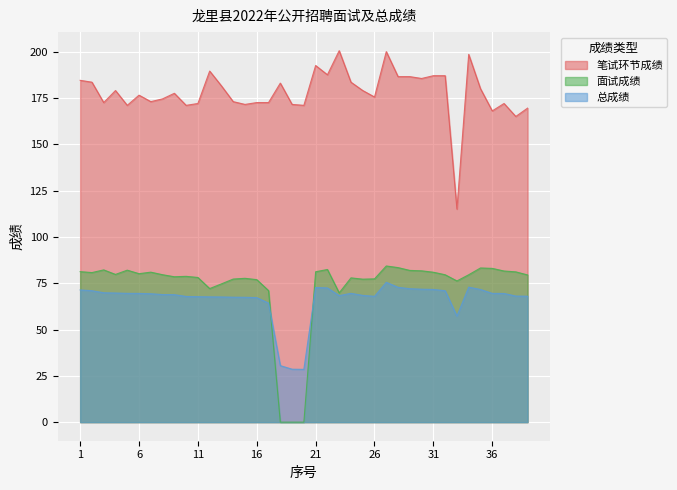

Which has a higher value, 11 or 34?

34